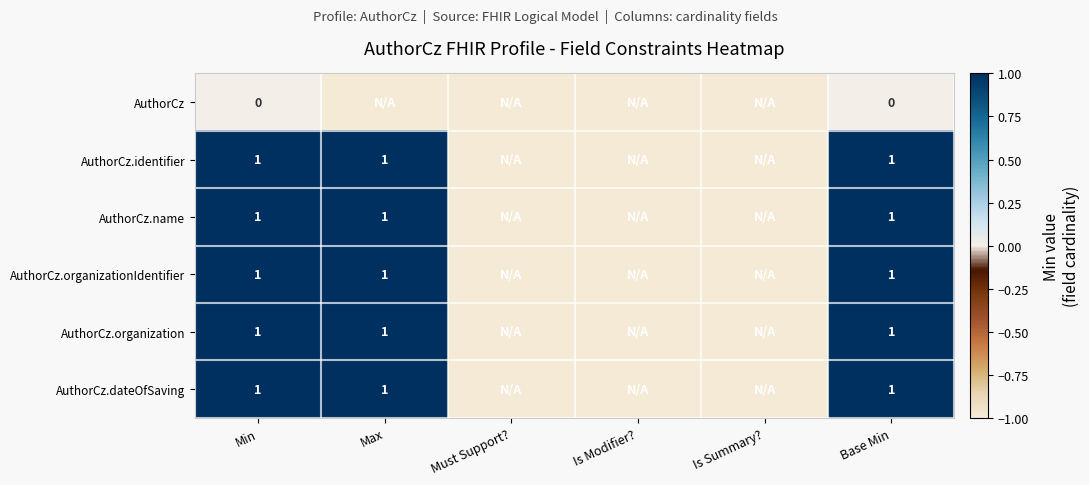

True or false: AuthorCz.name has a value of 1 at Min.

True